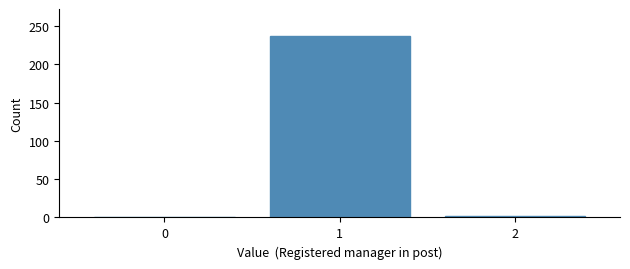

What is the greatest value displayed?

237